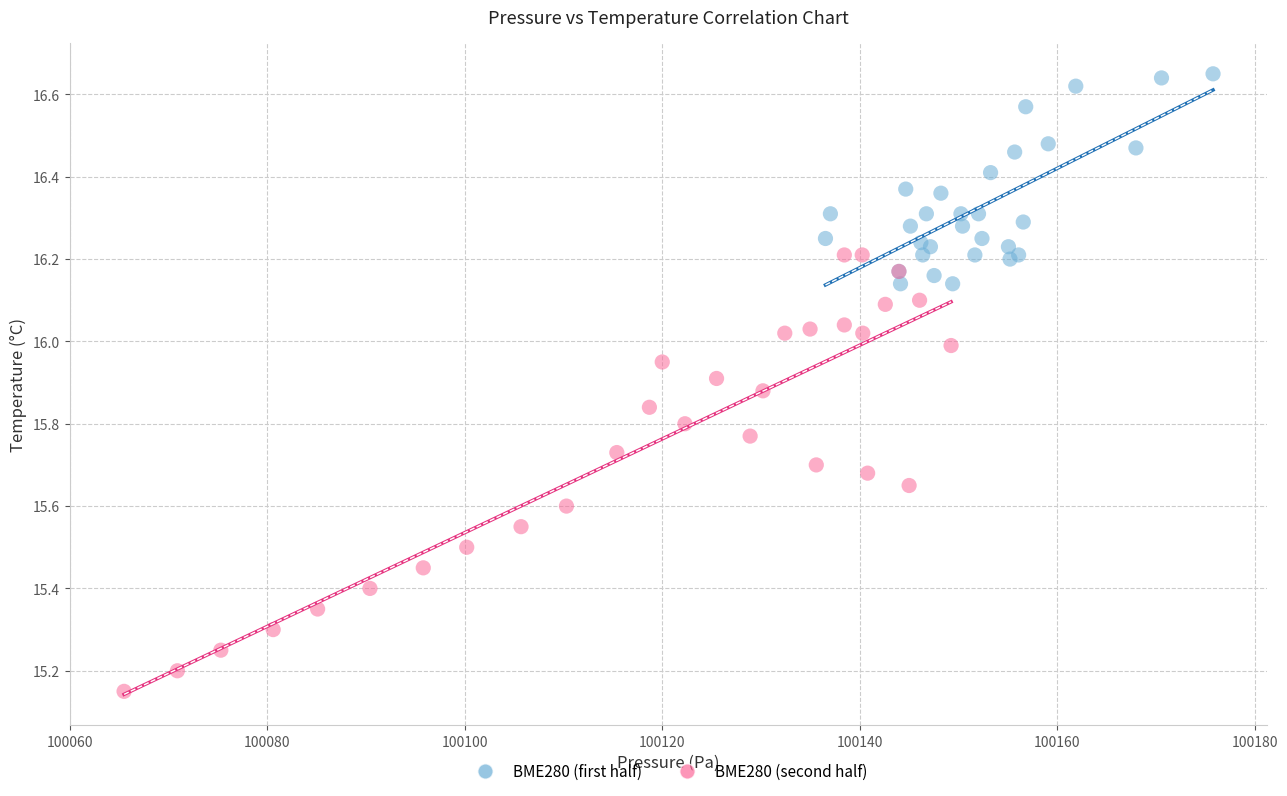

Which series reaches the maximum Y coordinate?

BME280 (first half)